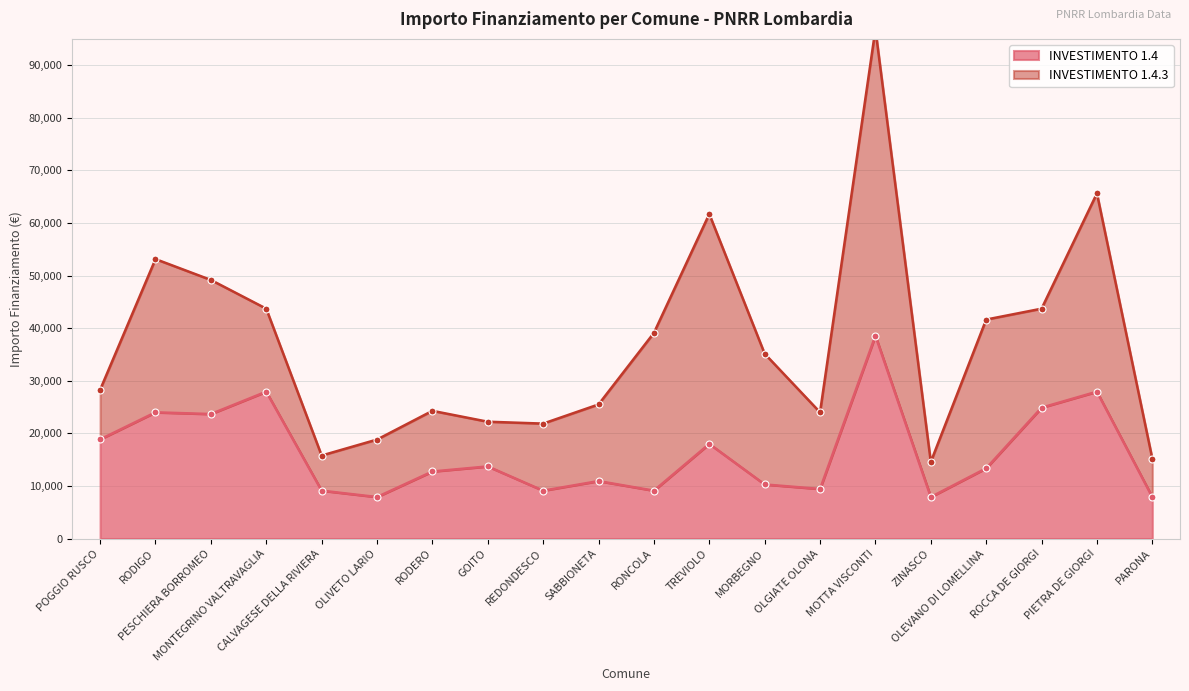

Reading right to left, what are all the values shown in this chart?

7891	27922	24887	13354	7891	38565	9427	10284	17997	9105	10926	9105	13712	12747	7891	9105	27922	23673	23996	18854